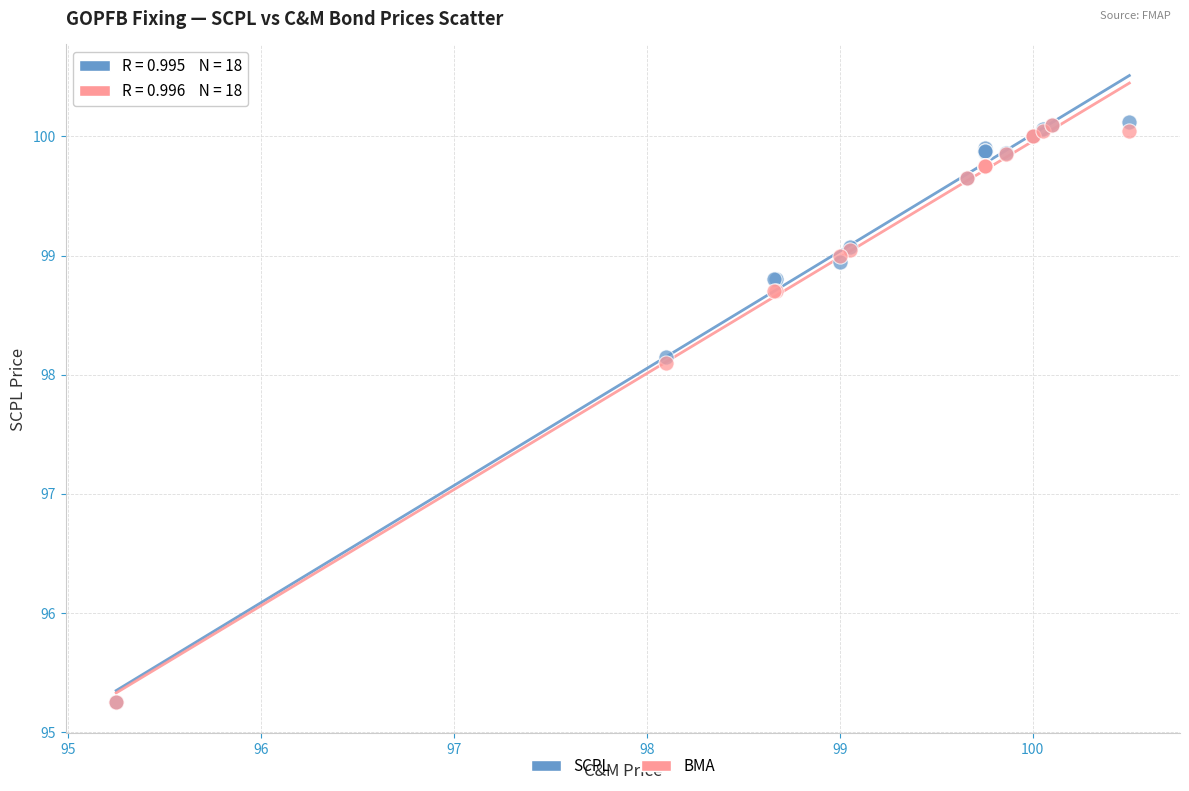

Which series has the widest spread of Y values?

SCPL